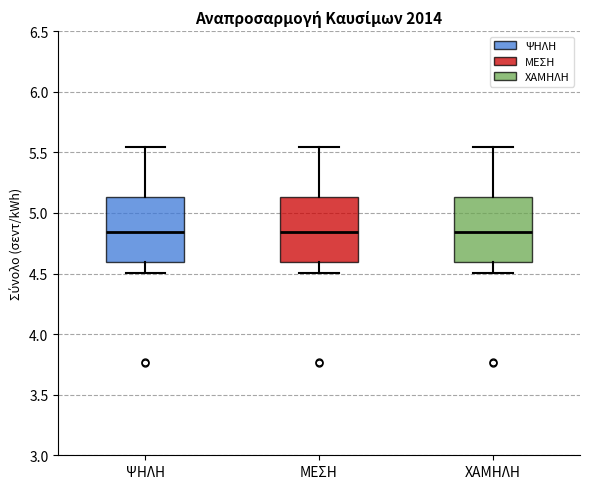

Reading left to right, transcribe this box plot: for each box, give where its median line is, the range the box spans, and where its two whiskers end, as read against the y-axis. The values are not printed on the chart, so give them approximately, as read against the axis.

ΨΗΛΗ: median 4.85, box 4.60 to 5.15, whiskers 4.50 to 5.55
ΜΕΣΗ: median 4.85, box 4.60 to 5.15, whiskers 4.50 to 5.55
ΧΑΜΗΛΗ: median 4.85, box 4.60 to 5.15, whiskers 4.50 to 5.55